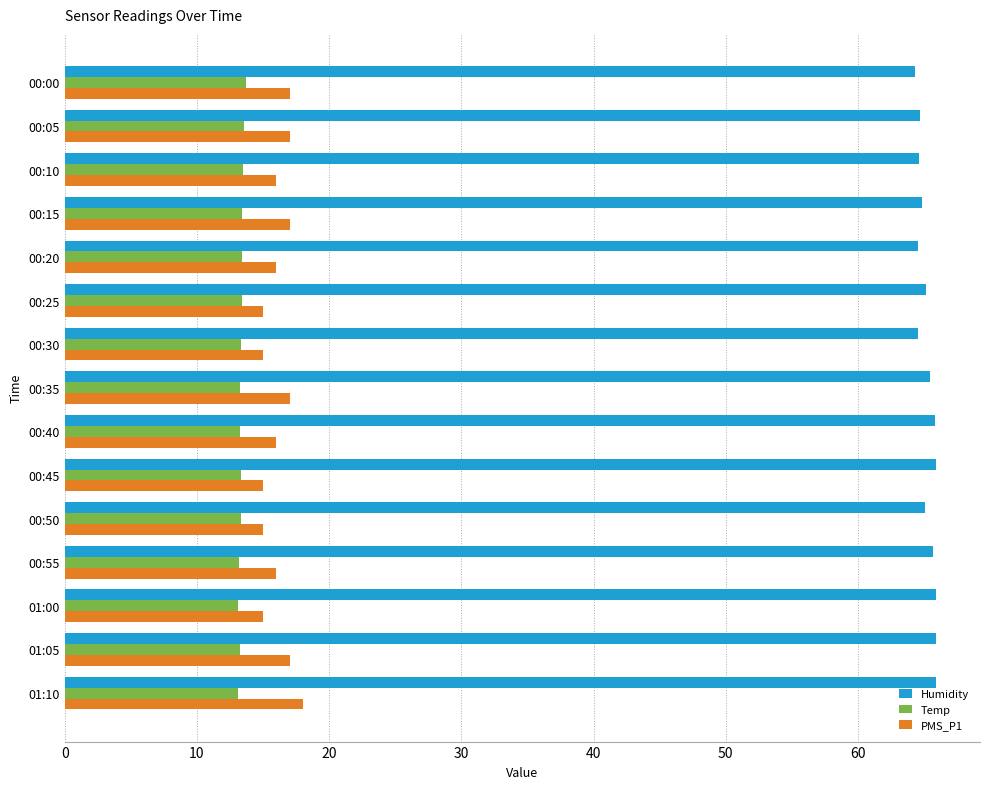

The Humidity series shows 106.1 at 00:30. True or false?

False